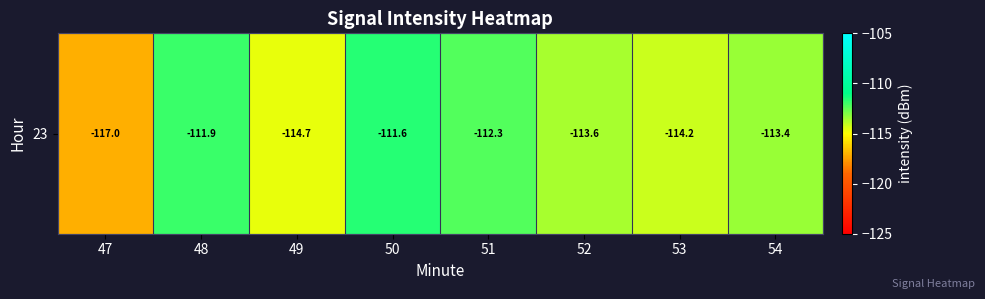

What is the minimum value shown in the chart?

-117.0